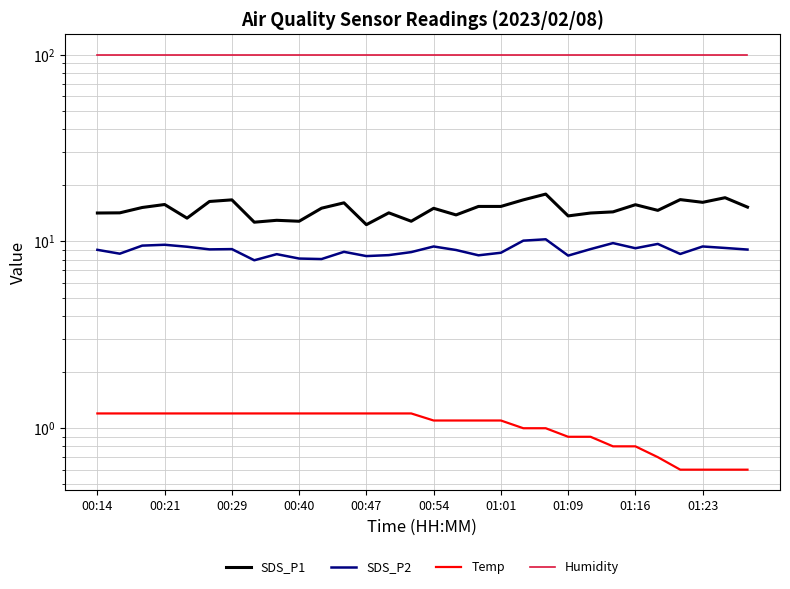

The Humidity series shows 99.9 at 00:47. True or false?

True